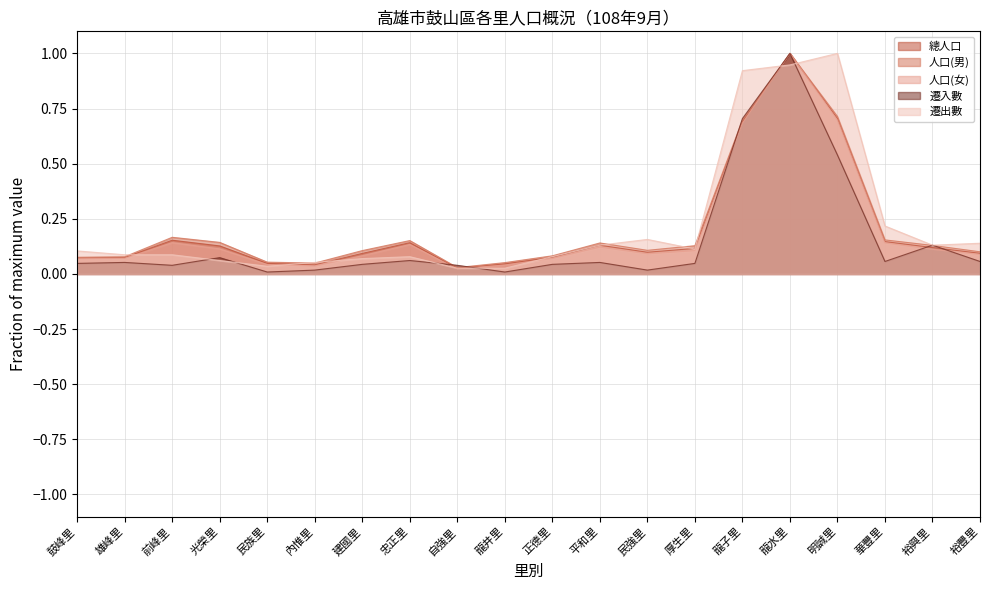

At which label does 人口(男) reach its minimum?

自強里